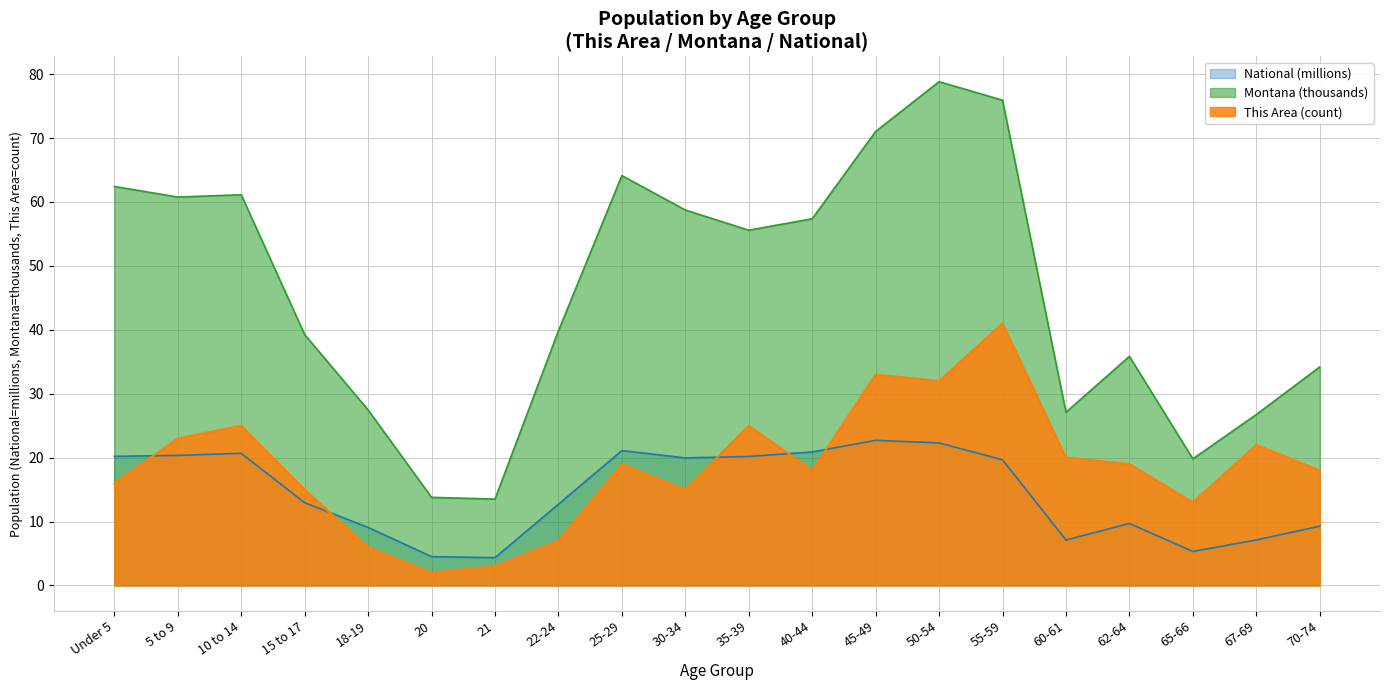

Does the chart display data point markers on the line(s)?

No